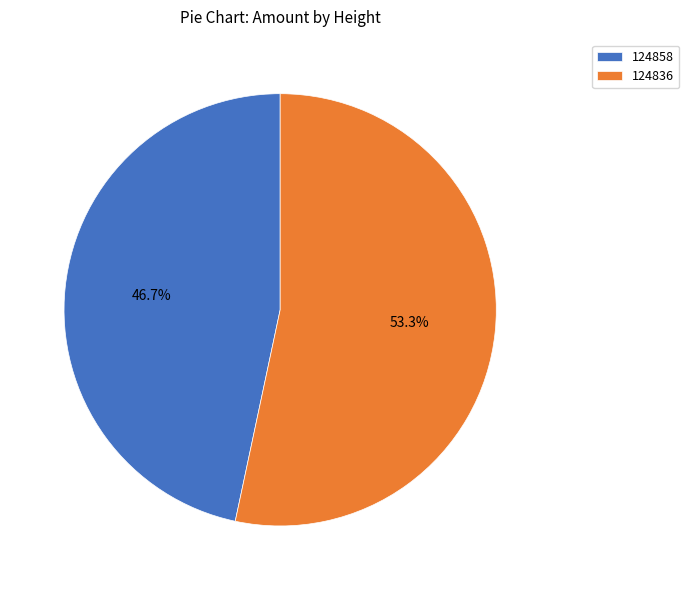

Rank the categories by value from highest to lowest.

124836, 124858